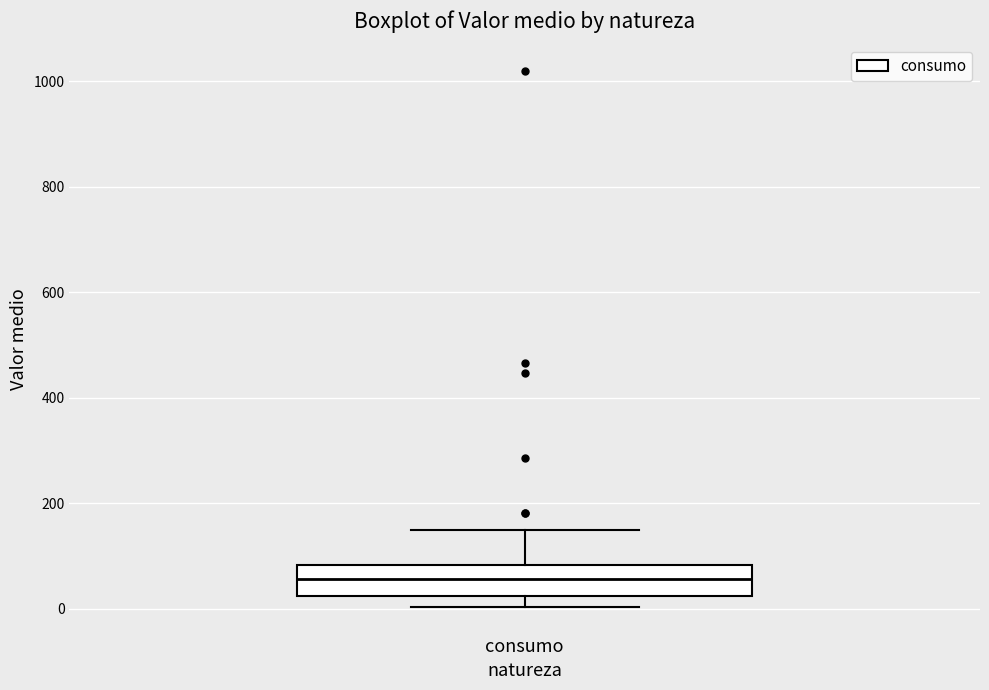

Read this box plot against the y-axis: the position of the median line, the range covered by the box, and the ends of both whiskers. The values are not printed on the chart, so give them approximately, as read against the axis.

median 60, box 20 to 80, whiskers 0 to 140